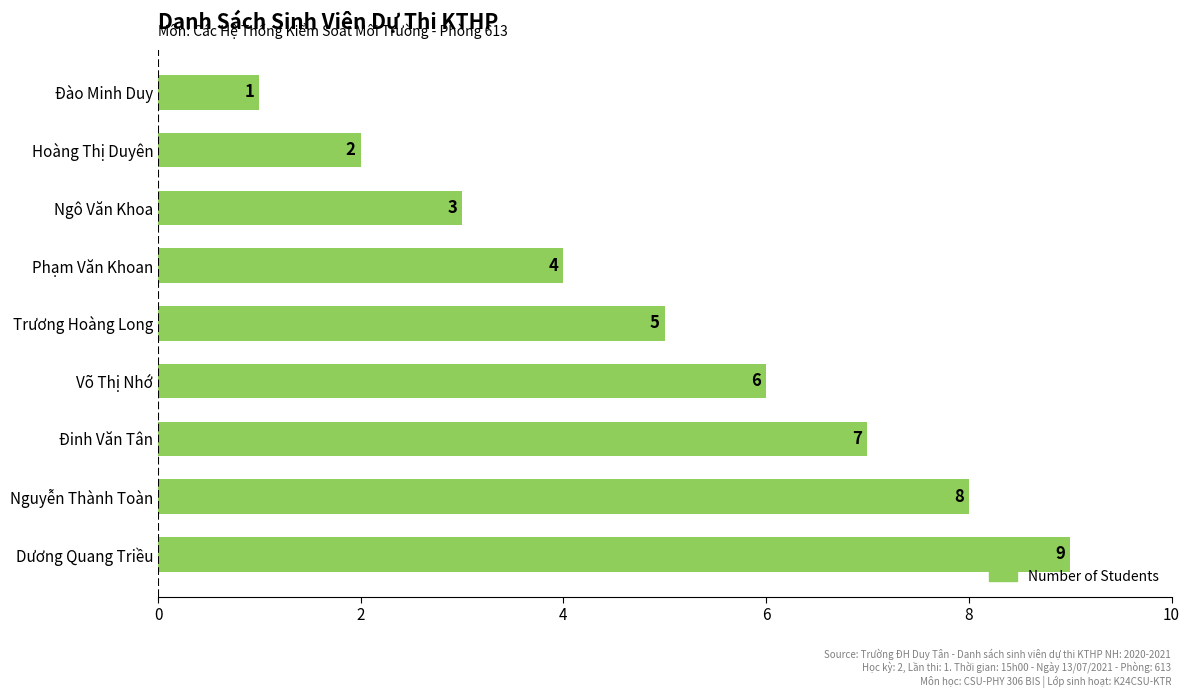

List the labels in order of value, smallest first.

Đào Minh Duy, Hoàng Thị Duyên, Ngô Văn Khoa, Phạm Văn Khoan, Trương Hoàng Long, Võ Thị Nhớ, Đinh Văn Tân, Nguyễn Thành Toàn, Dương Quang Triều